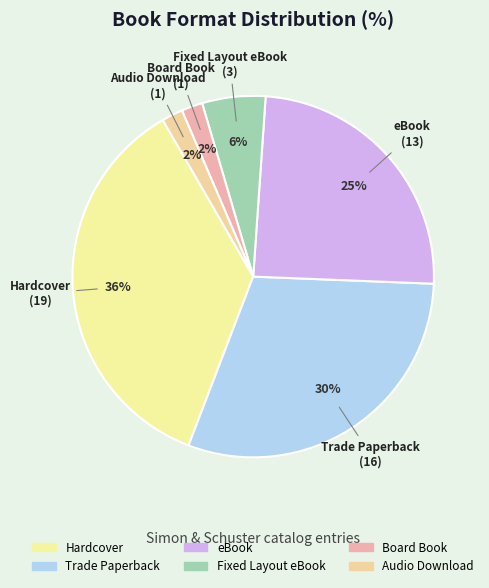

Does Fixed Layout eBook account for over 50% of the chart?

No